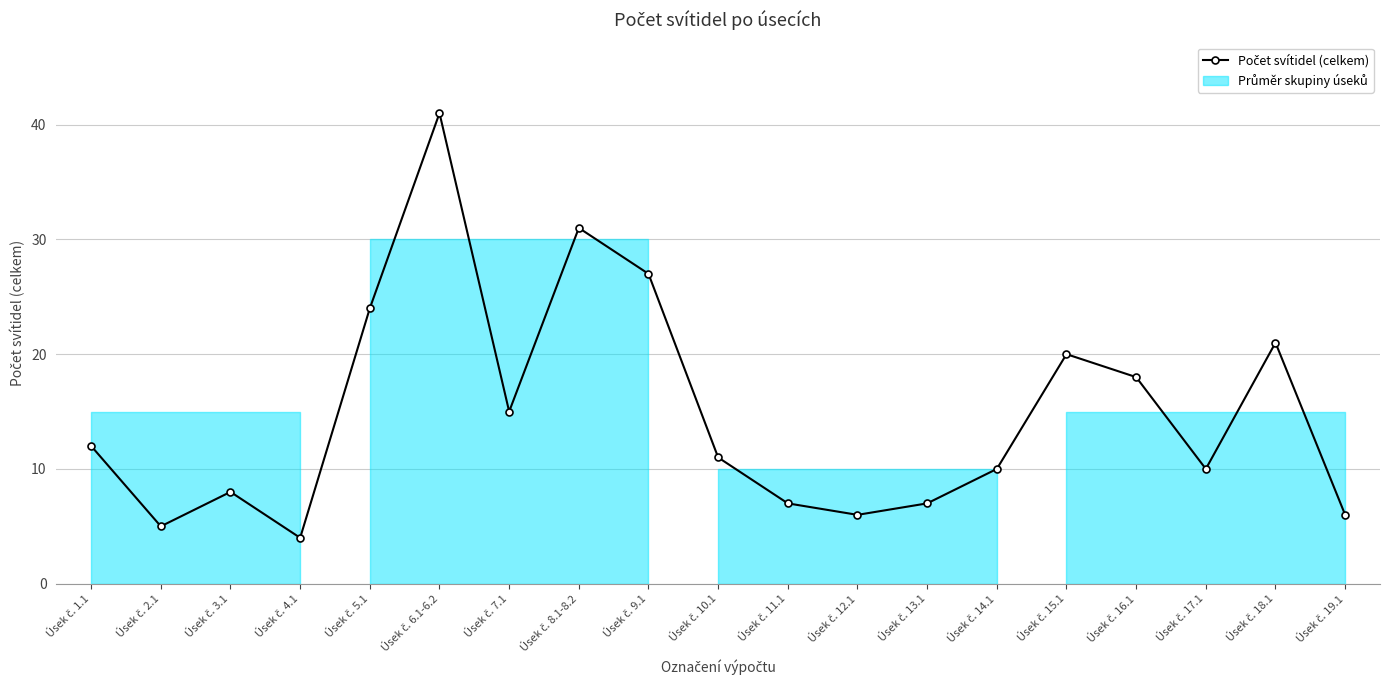

What is the value of the 16th point from the left?

18